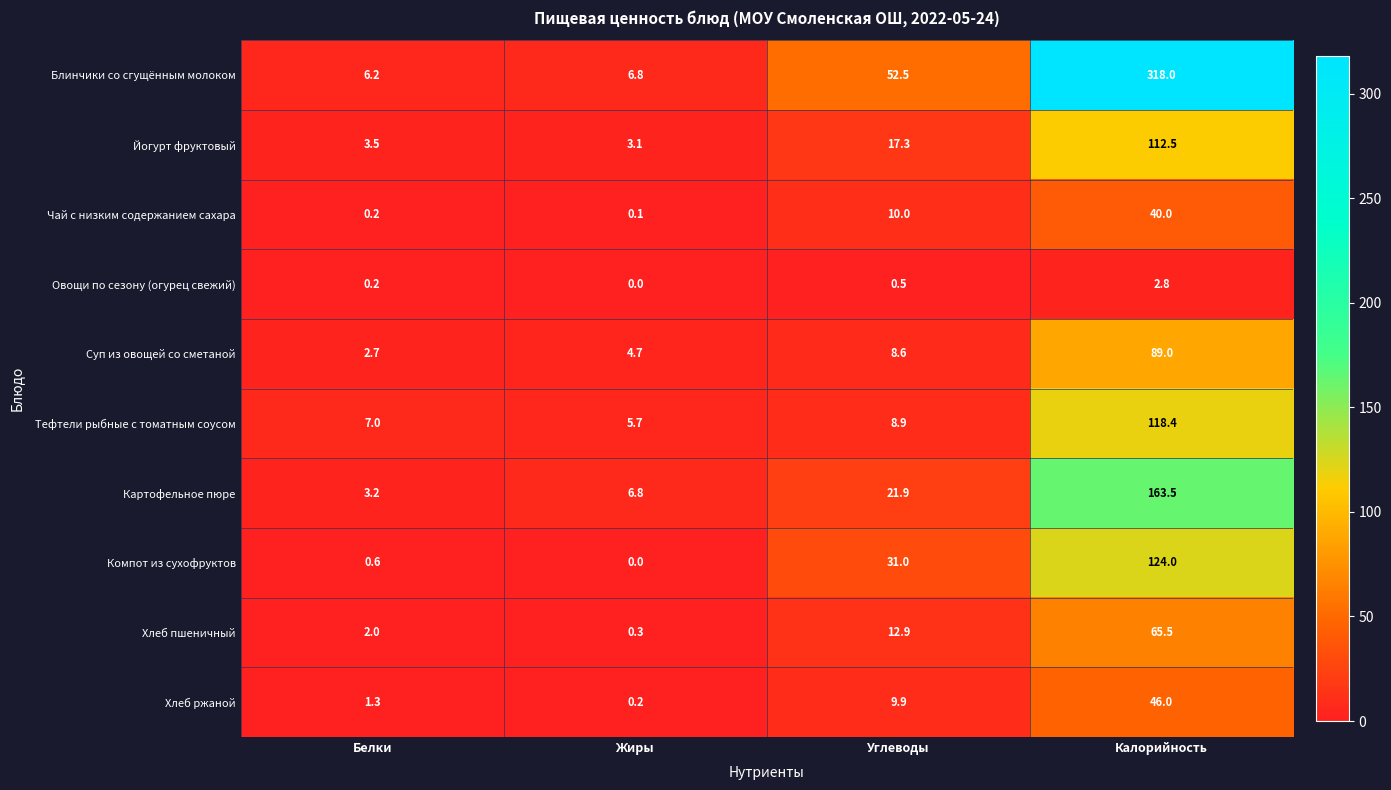

How many values in the Картофельное пюре series exceed 21?

2